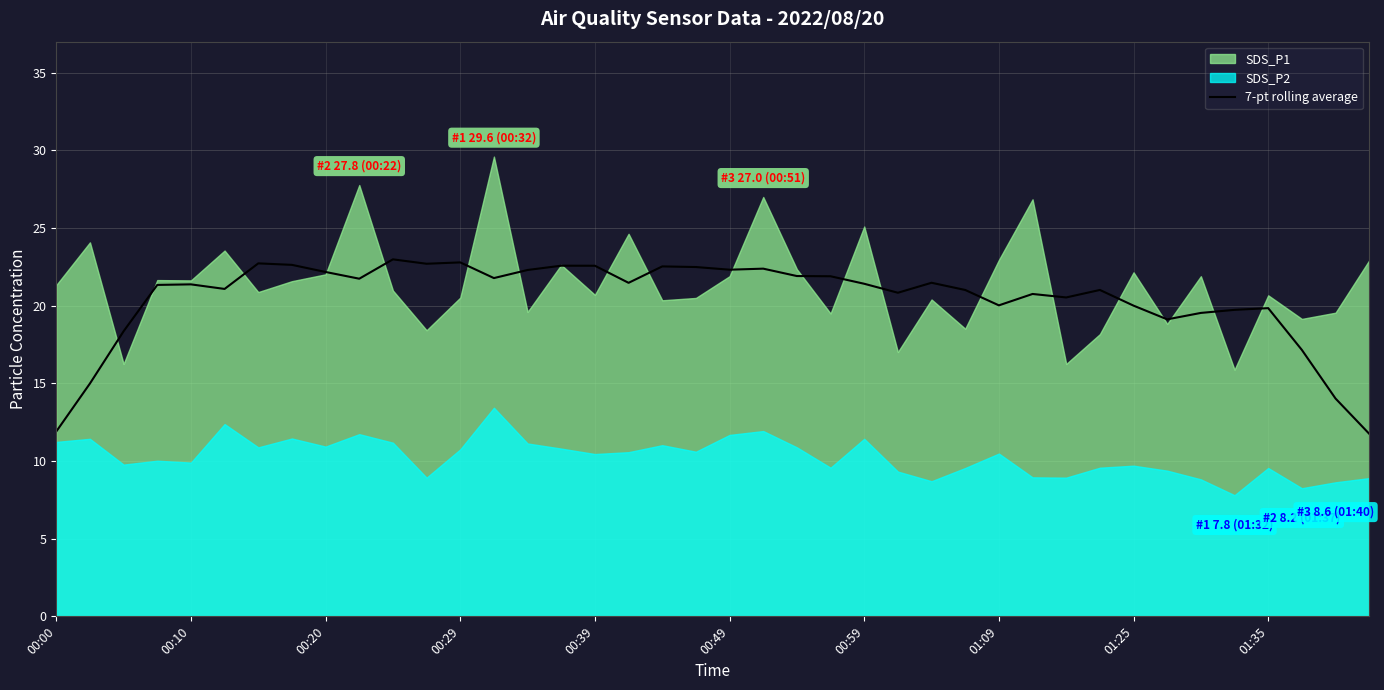

Reading right to left, extract all data points from this chart.

11.8	14.0	17.2	19.8	19.7	19.5	19.1	20.0	21.0	20.5	20.8	20.0	21.0	21.5	20.8	21.4	21.9	21.9	22.4	22.3	22.5	22.5	21.5	22.6	22.6	22.3	21.8	22.8	22.7	23.0	21.7	22.2	22.6	22.7	21.1	21.4	21.3	18.4	15.0	11.9